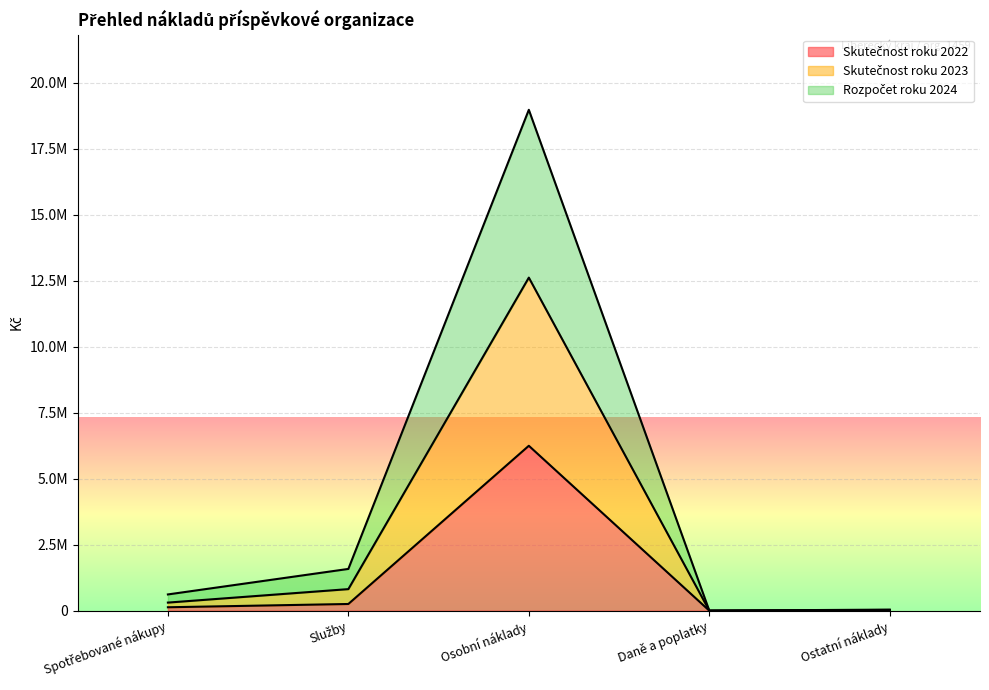

Does the chart display data point markers on the line(s)?

No